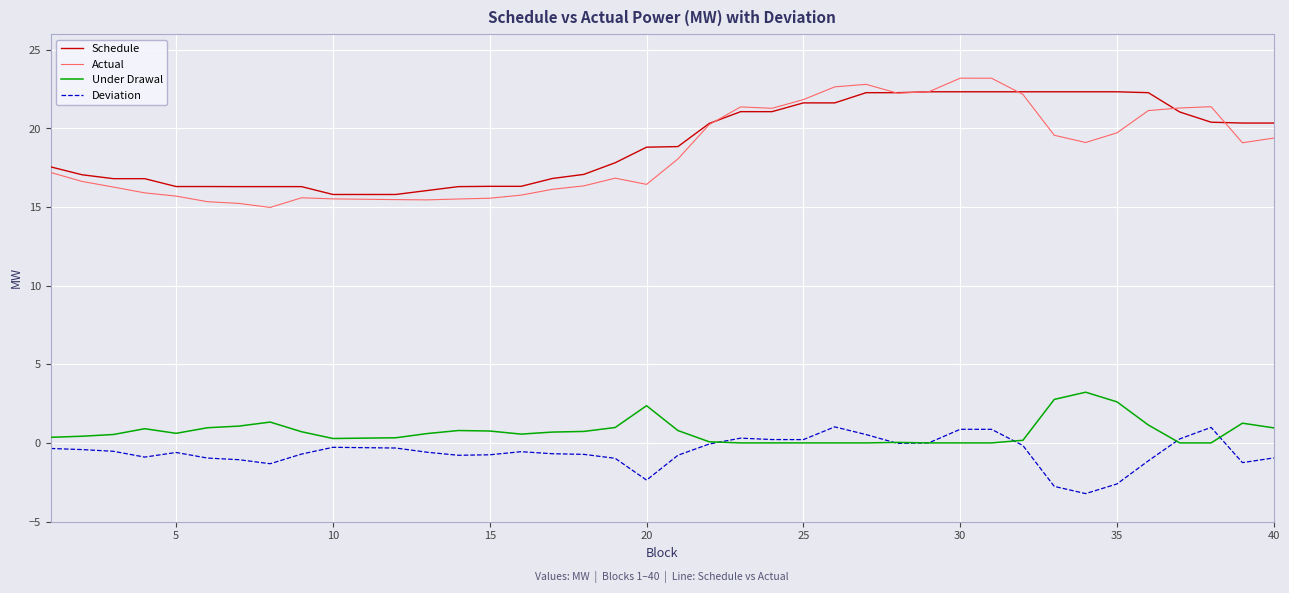

True or false: Deviation and Actual intersect in this chart.

False